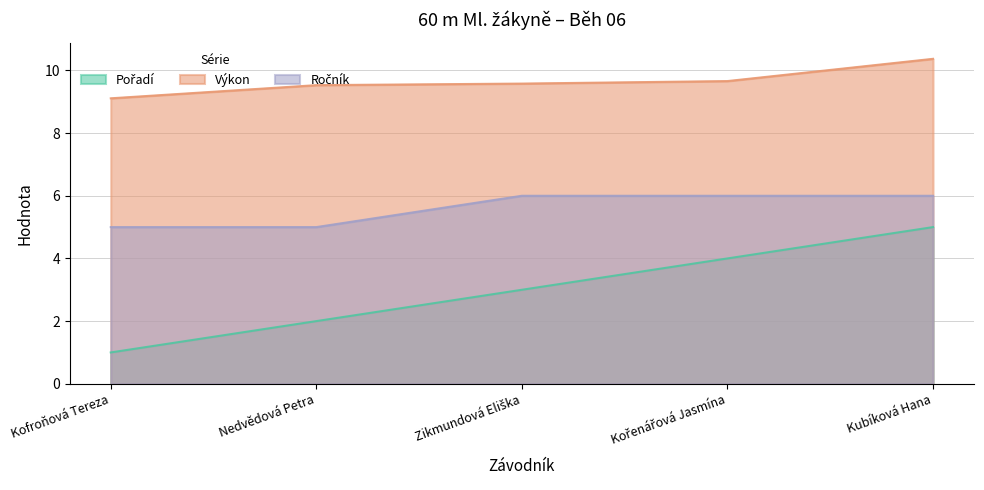

True or false: Ročník has a value of 5.0 at Kofroňová Tereza.

True